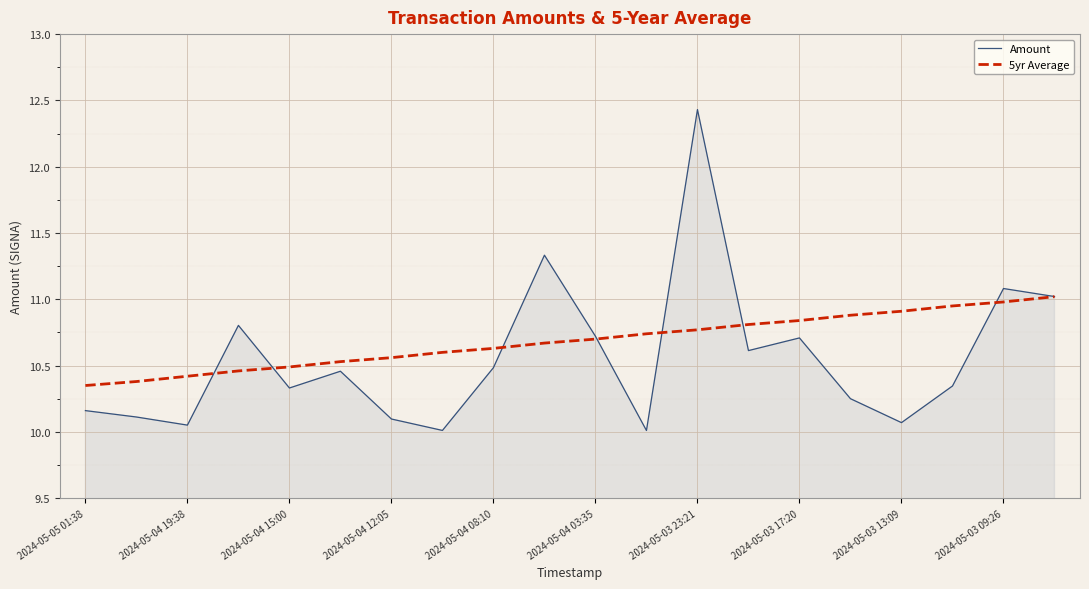

What is the greatest value displayed?

12.4